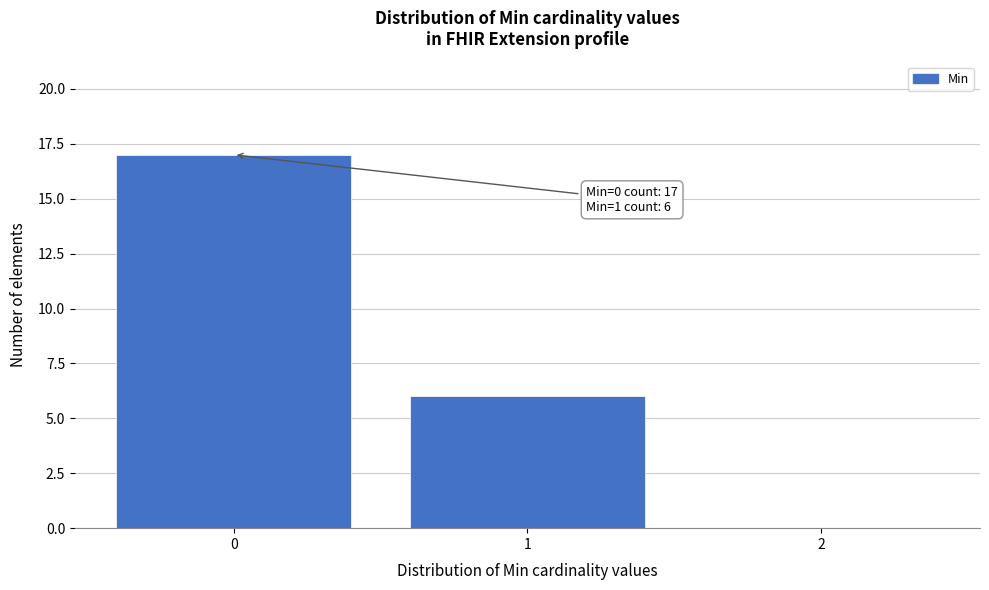

Over which range of the x-axis is the bar tallest?

-0.5 to 0.5